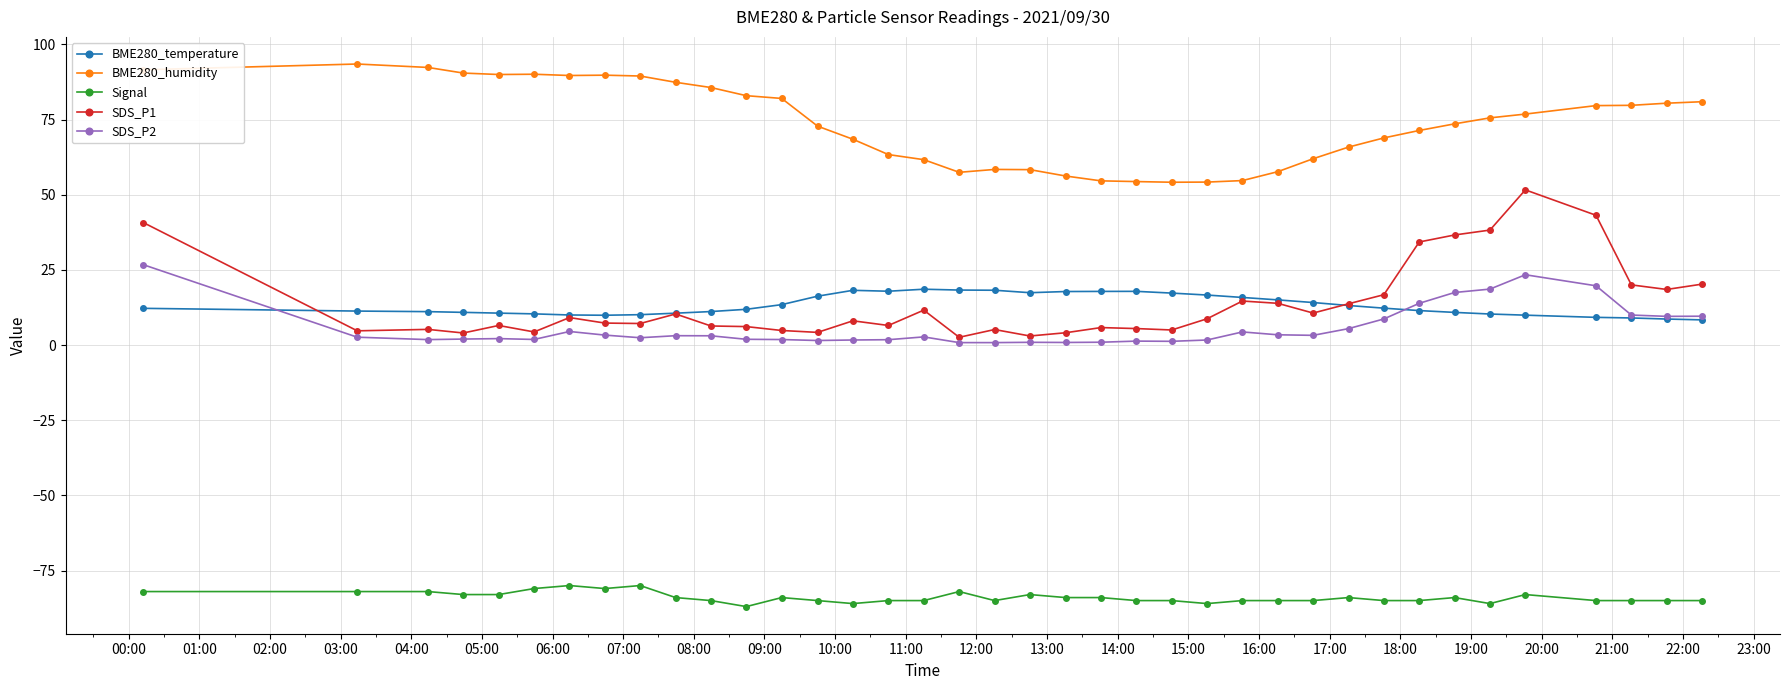

What is the maximum value for SDS_P2?

26.7